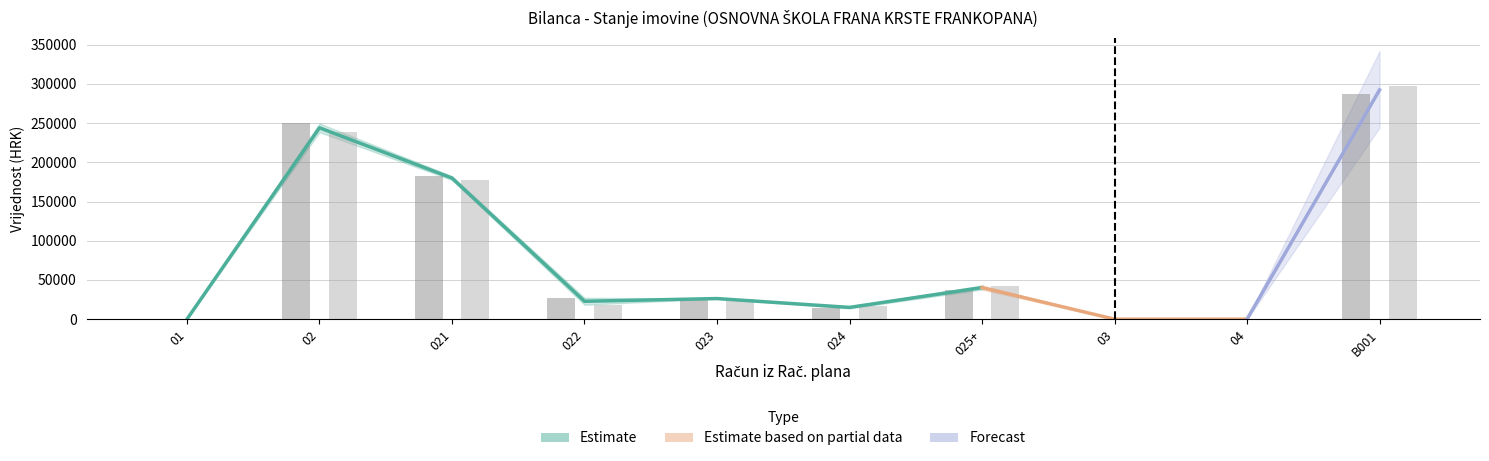

Where is Stanje 1. siječnja nearest to the value 143680?

021